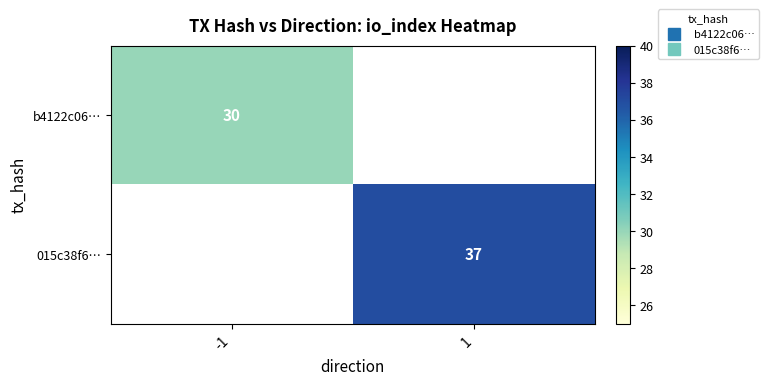

Which category has the highest value in the 015c38f6… series?

-1